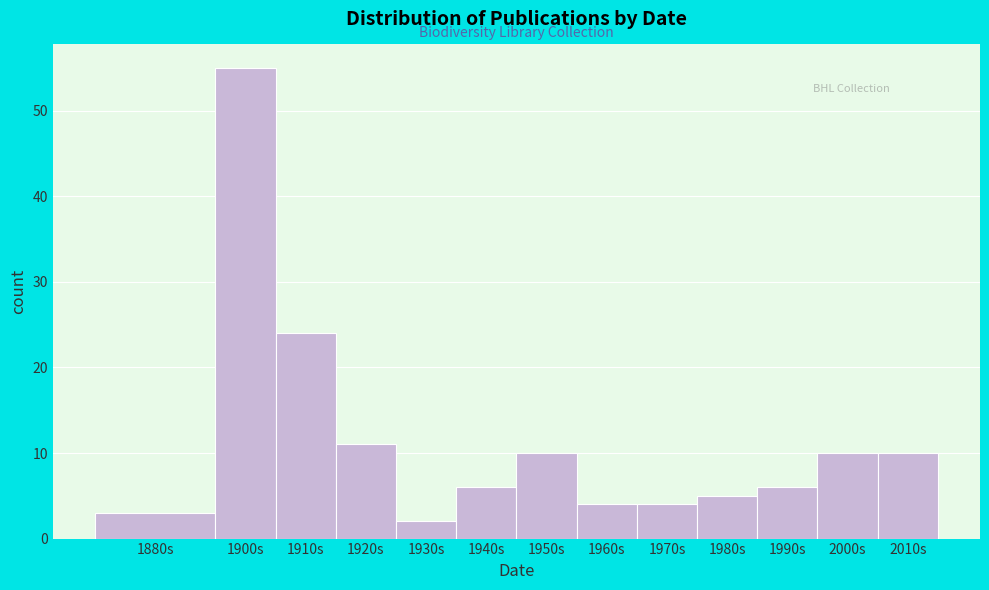

Reading left to right, transcribe all the data shown in this chart.

3	55	24	11	2	6	10	4	4	5	6	10	10